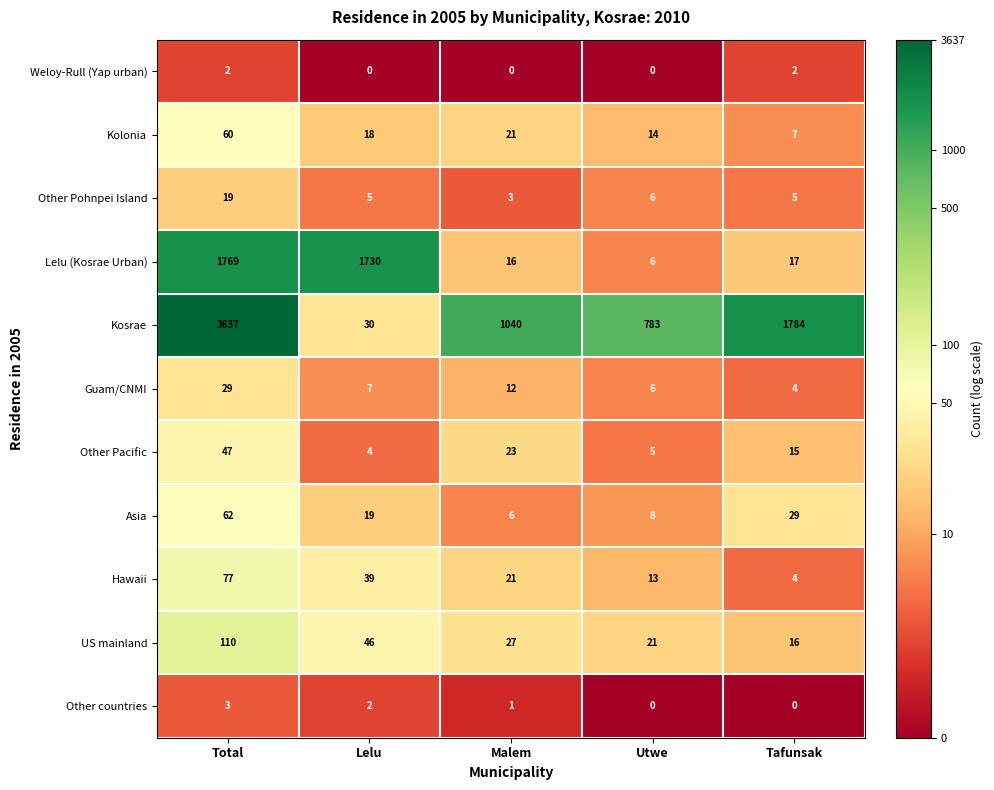

At how many categories does at least one series exceed 5?

5